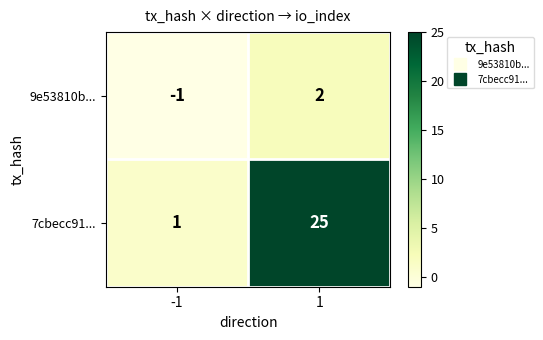

What is the total value across all series at 1?

27